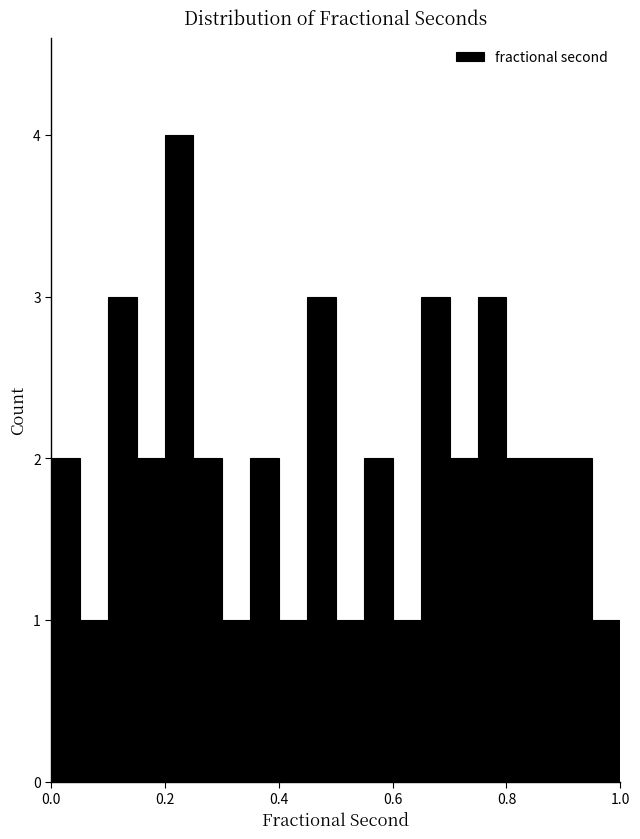

Around what value on the x-axis is the tallest bar? Give the approximate position of its centre, as read against the axis.

0.22